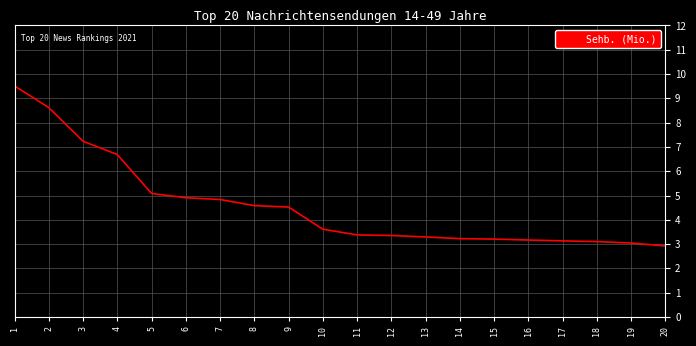

What is the difference between the maximum and minimum values?

6.6